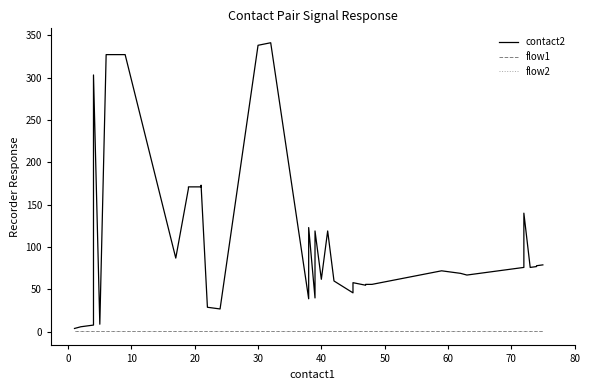

Is this an area chart (filled region under the line)?

No